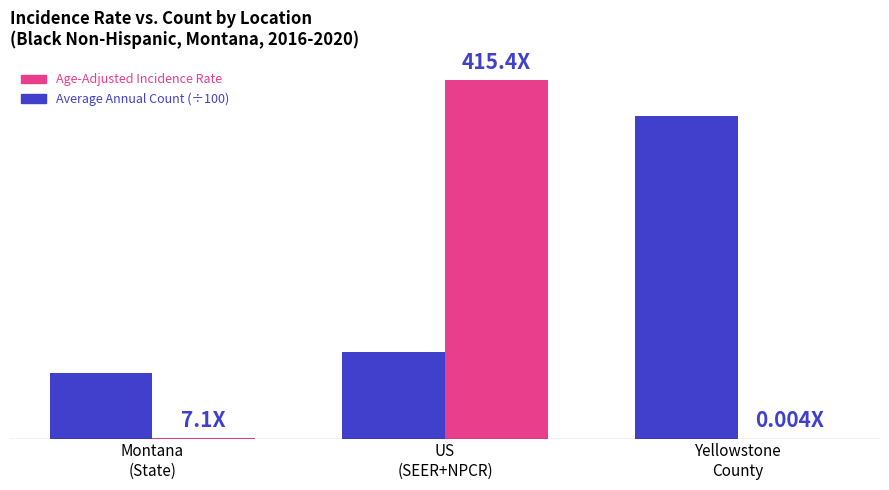

At which label does Age-Adjusted Incidence Rate first exceed 445?

US
(SEER+NPCR)